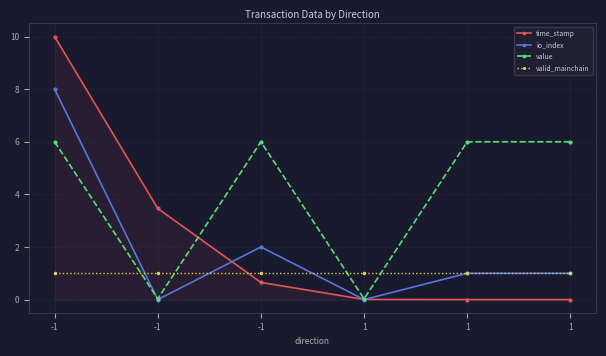

How many series are shown in this chart?

4